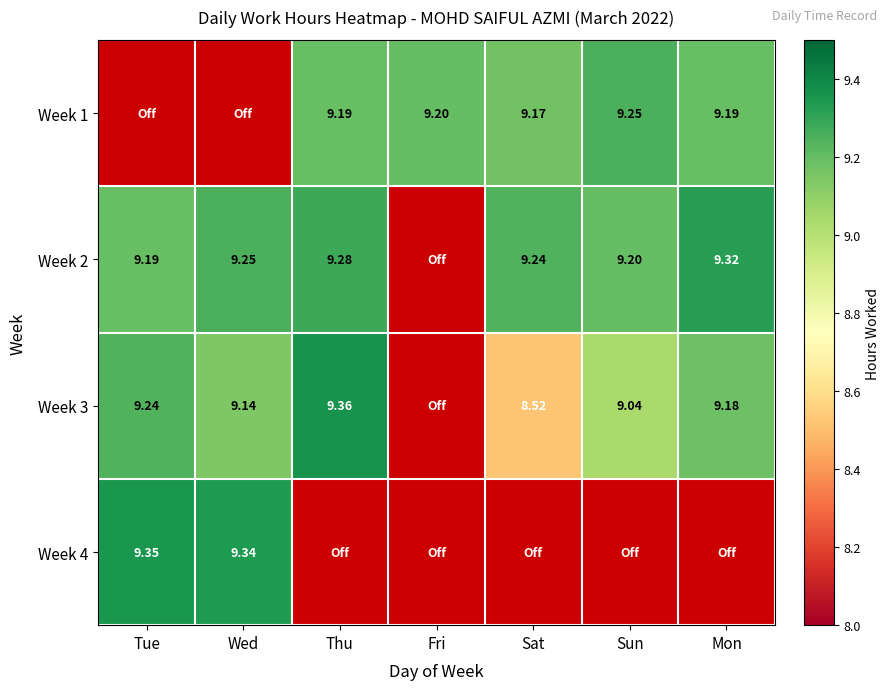

Is the value of Week 1 at Thu greater than the value of Week 2 at Thu?

No